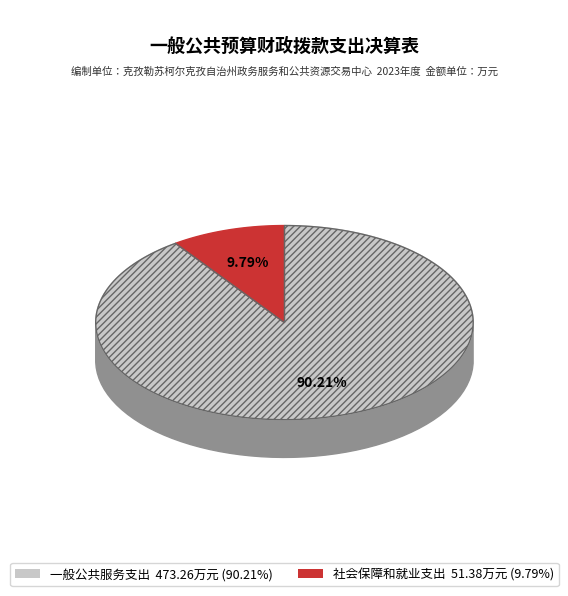

To the nearest percent, what portion does 社会保障和就业支出 represent?

10%